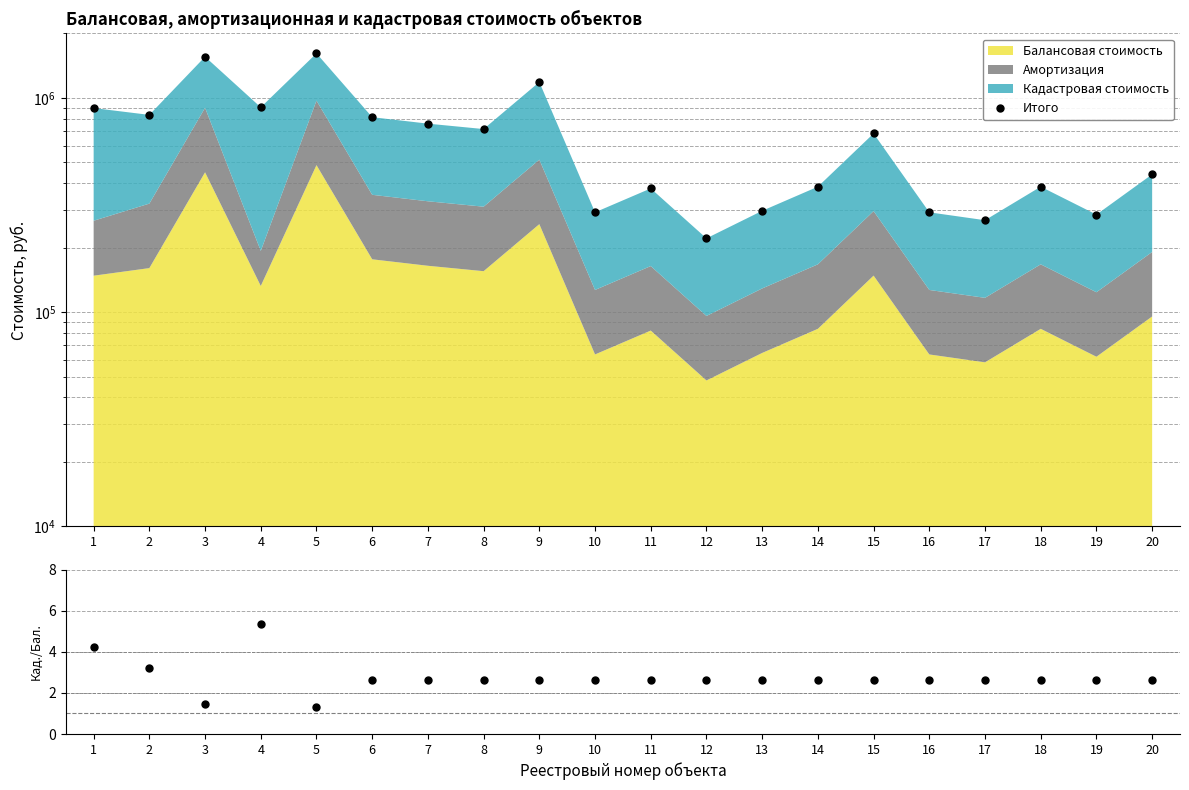

Between 14 and 12, which is larger?

14